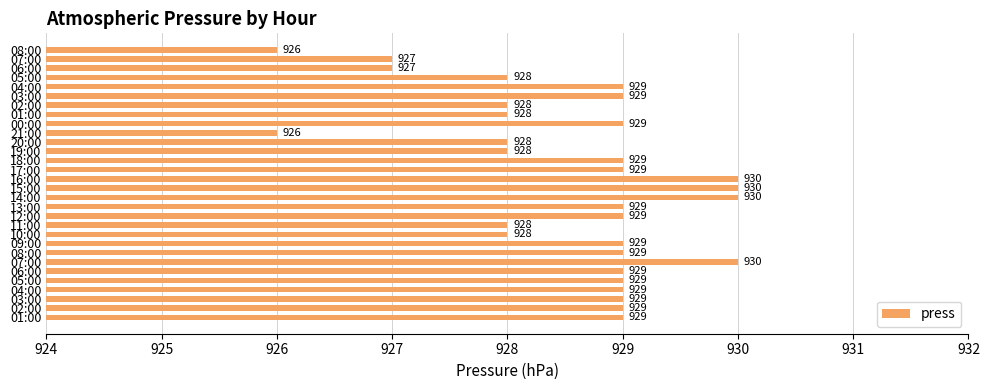

How many bars are there in total?

30